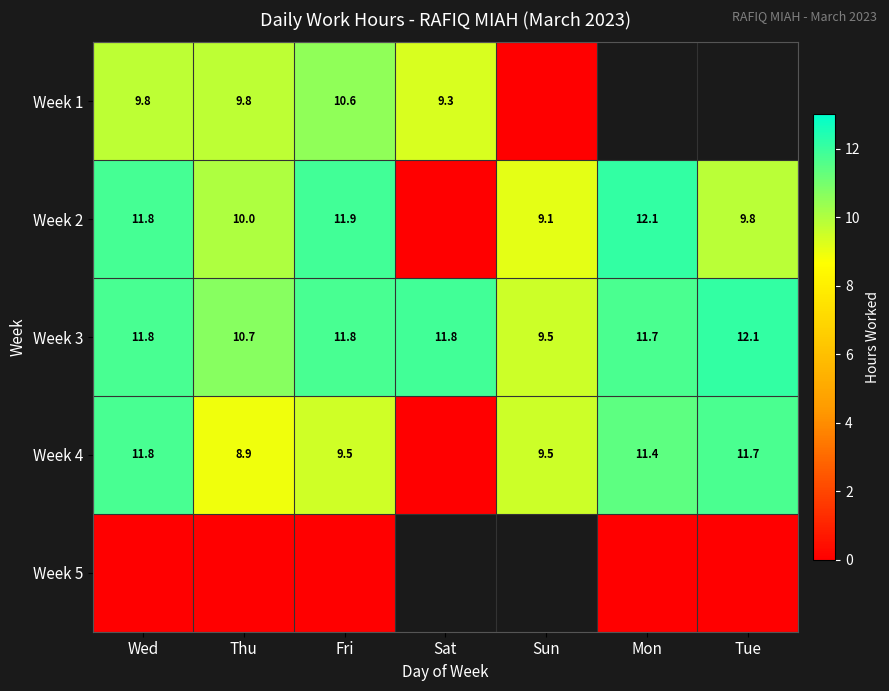

At which label is Week 3 closest to 10?

Sun